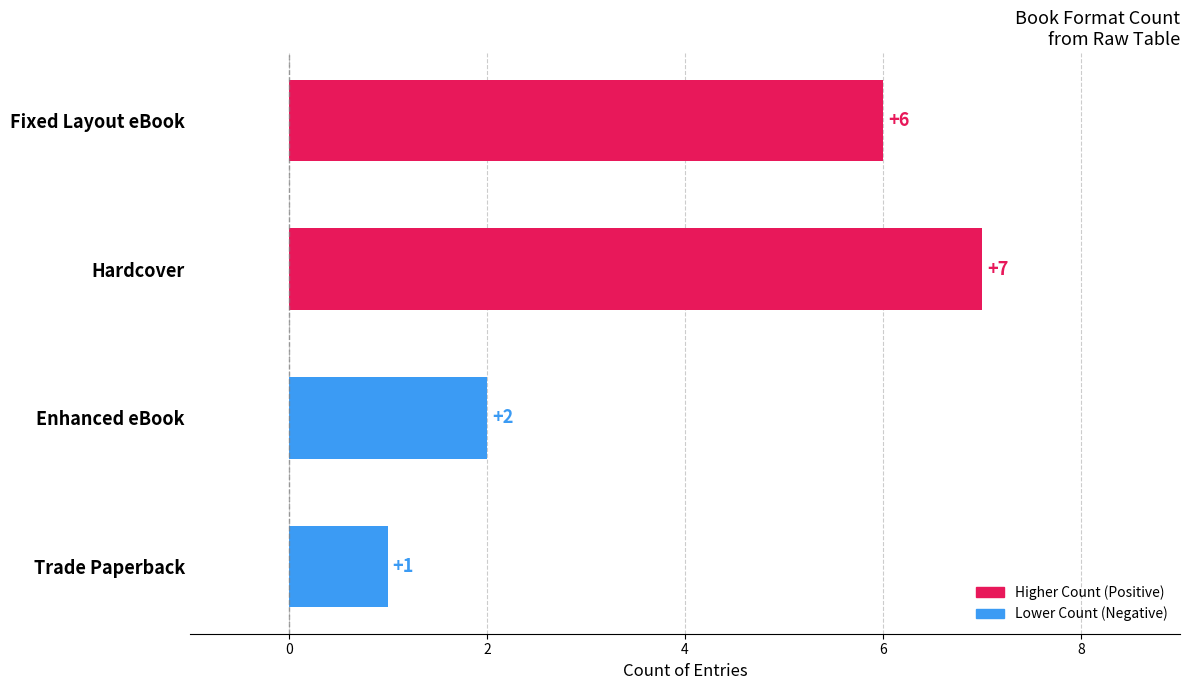

What is the label of the 2nd bar from the top?

Hardcover